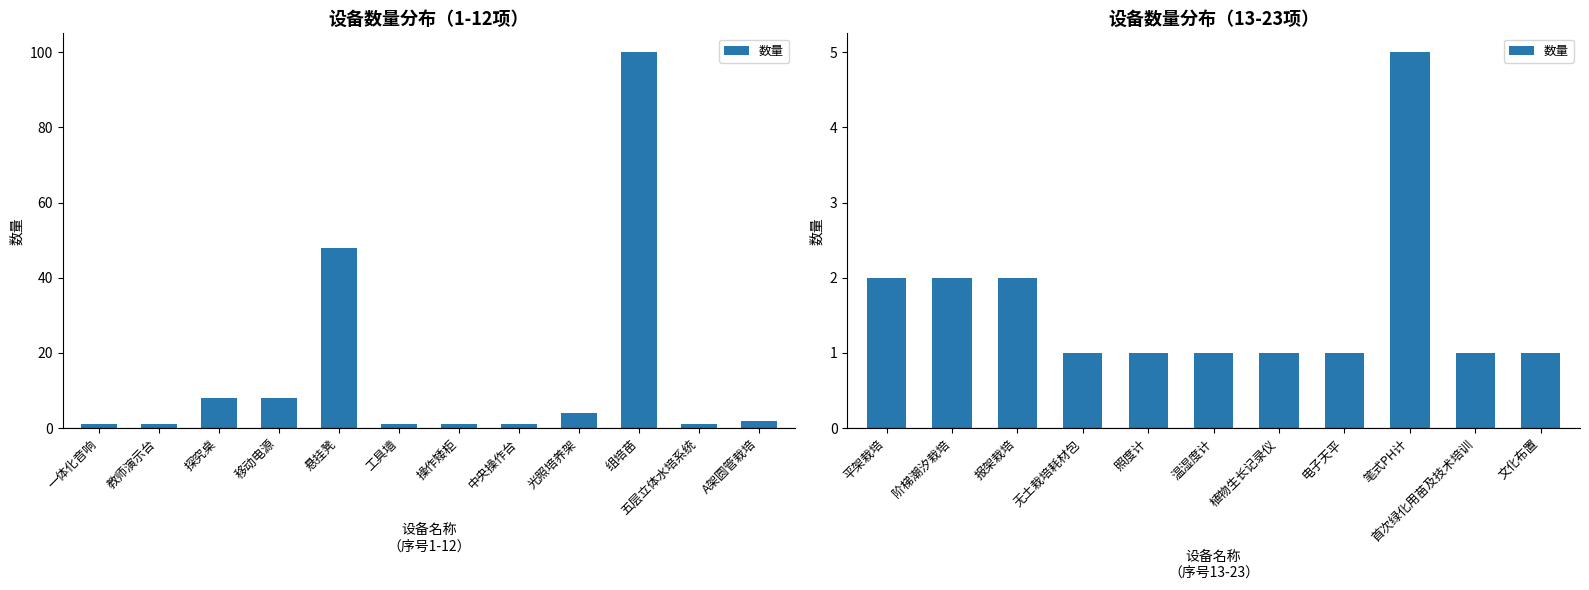

True or false: the data shows 0 at 无土栽培耗材包.

False